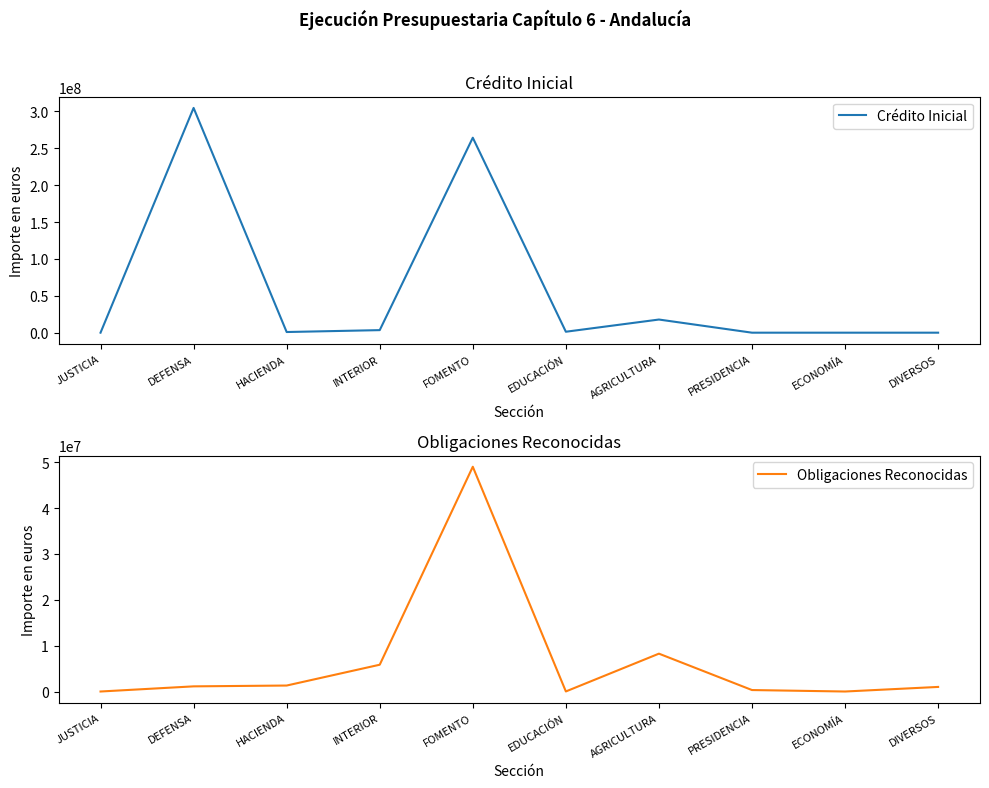

What is the minimum value for Obligaciones Reconocidas?

1756.4